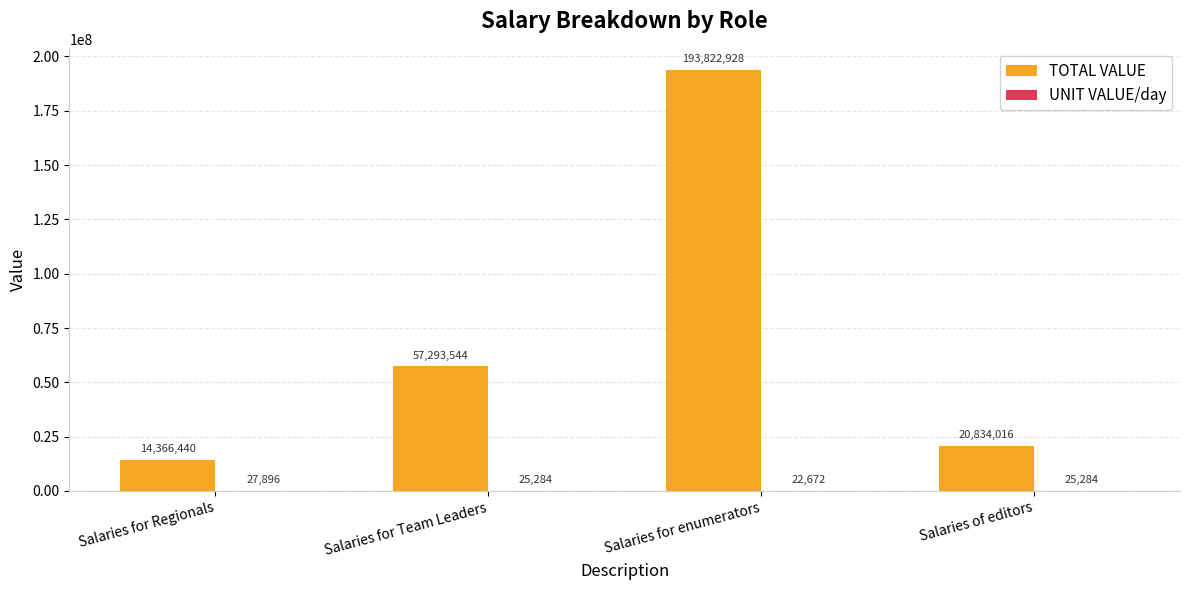

Which series has the largest total across all categories?

TOTAL VALUE